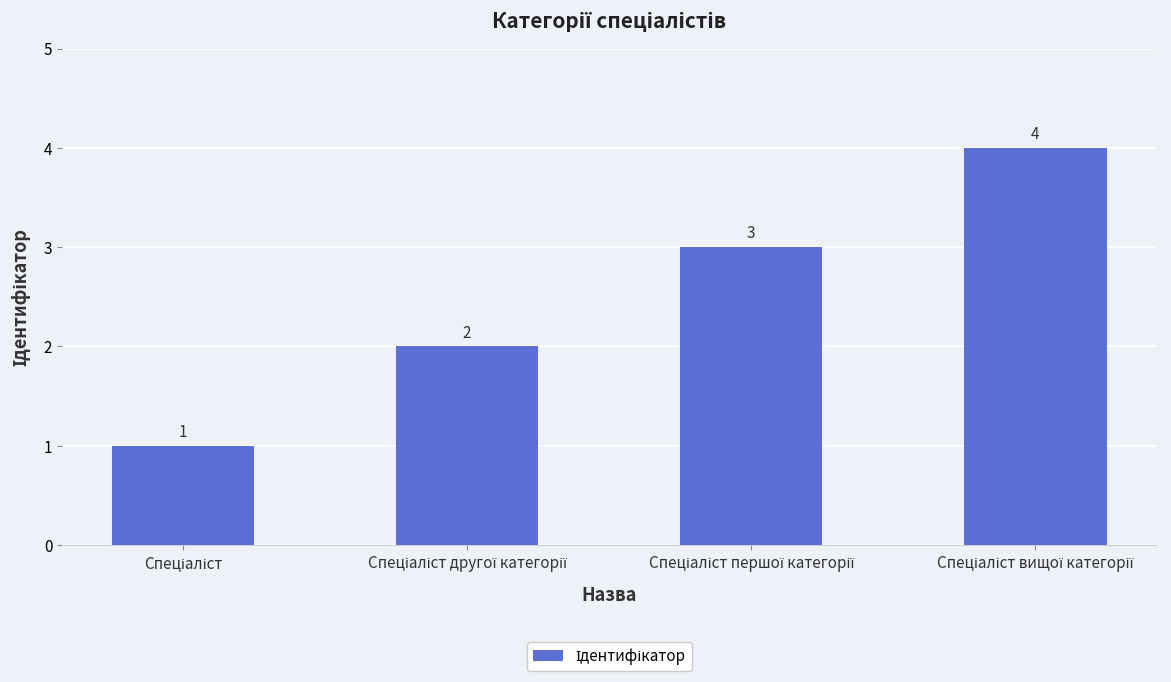

What is the greatest value displayed?

4